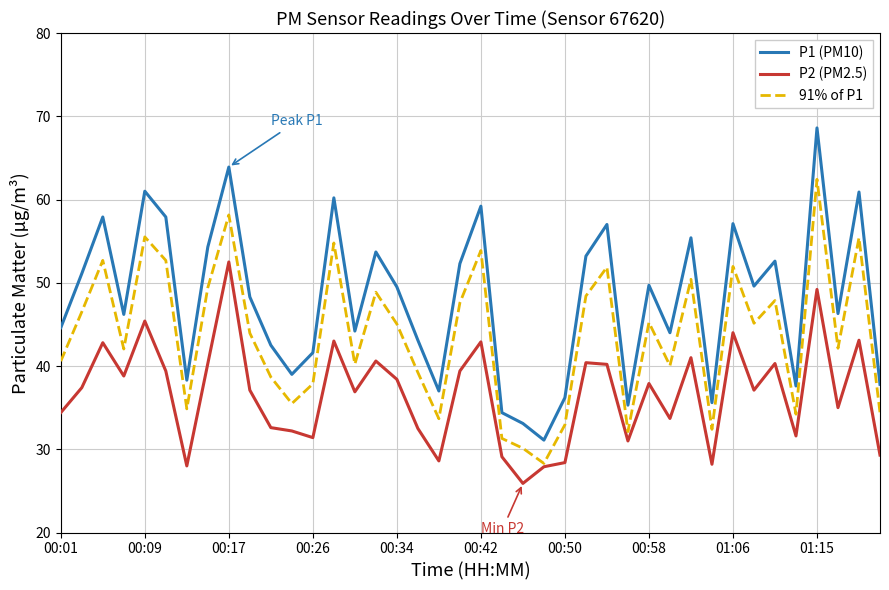

What is the minimum value for P1 (PM10)?

31.1